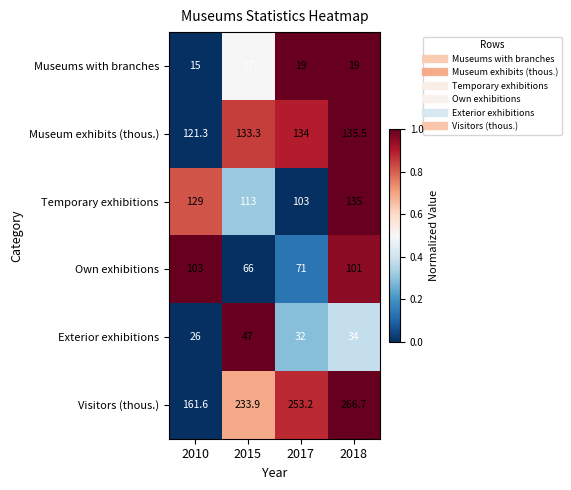

Is it true that Museum exhibits (thous.) equals 134.0 at 2017?

True